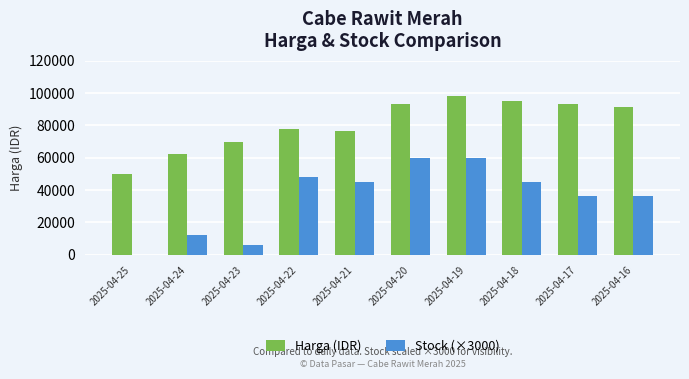

What is the total value across all series at 2025-04-20?

153333